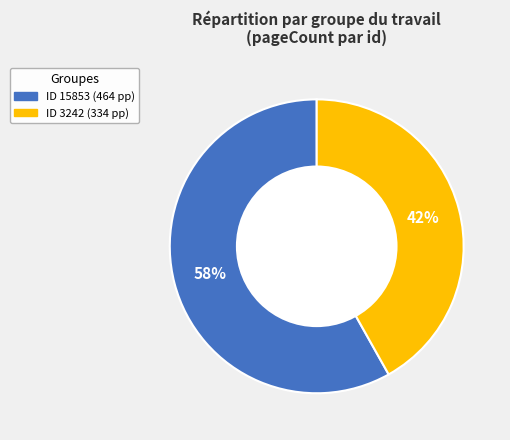

Does any single category account for the majority?

Yes